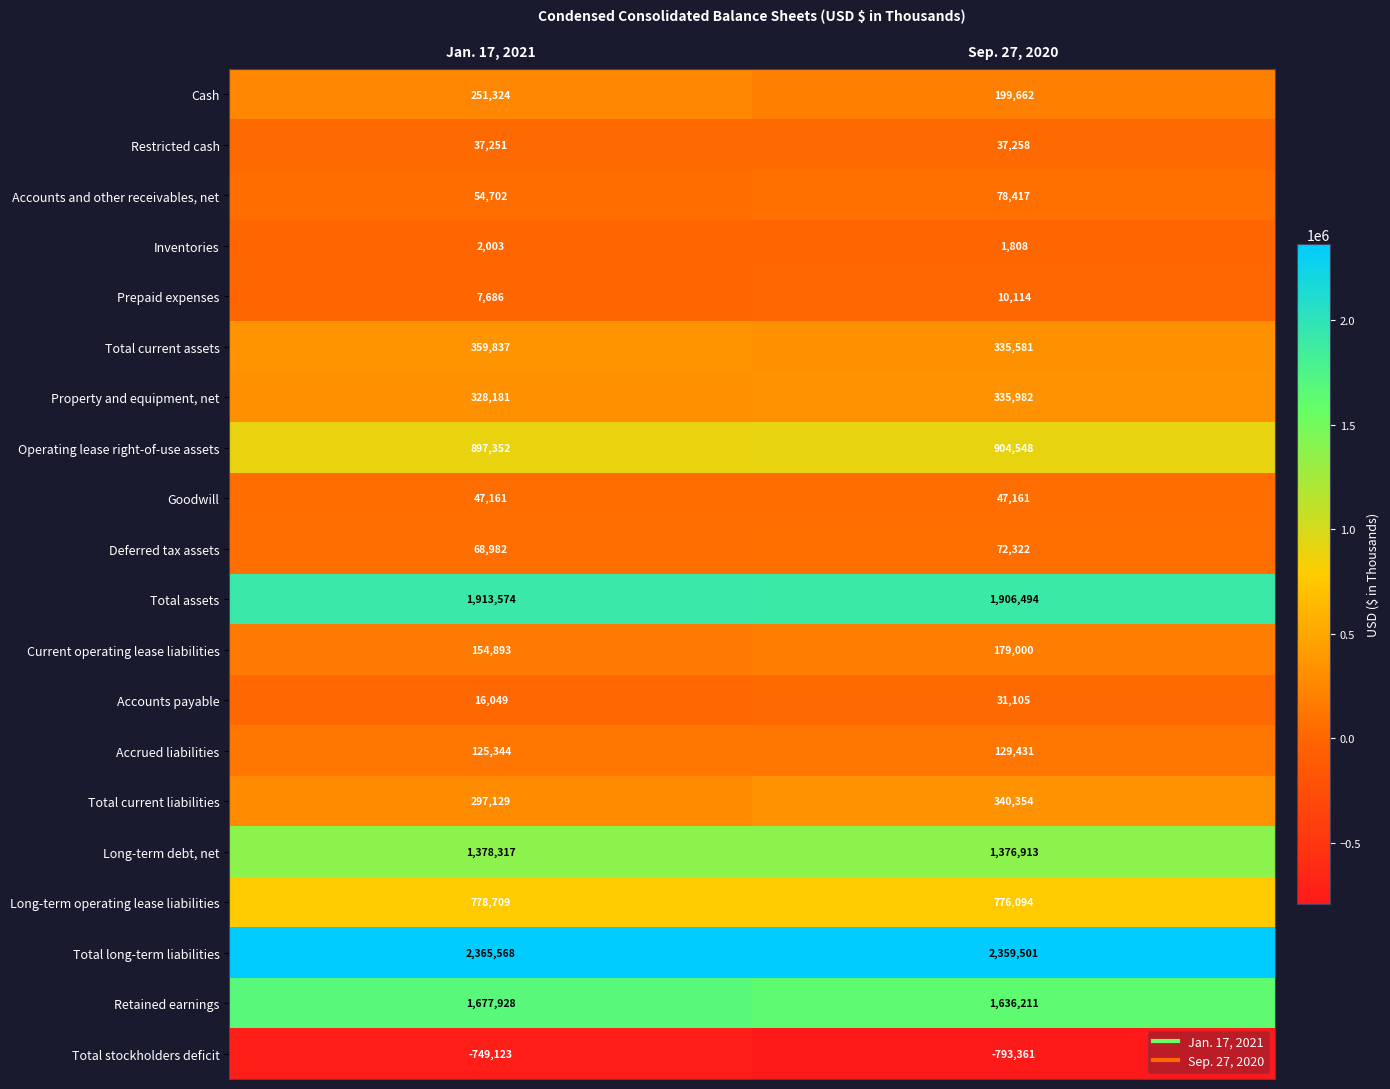

Is it true that Deferred tax assets equals 37481 at Sep. 27, 2020?

False